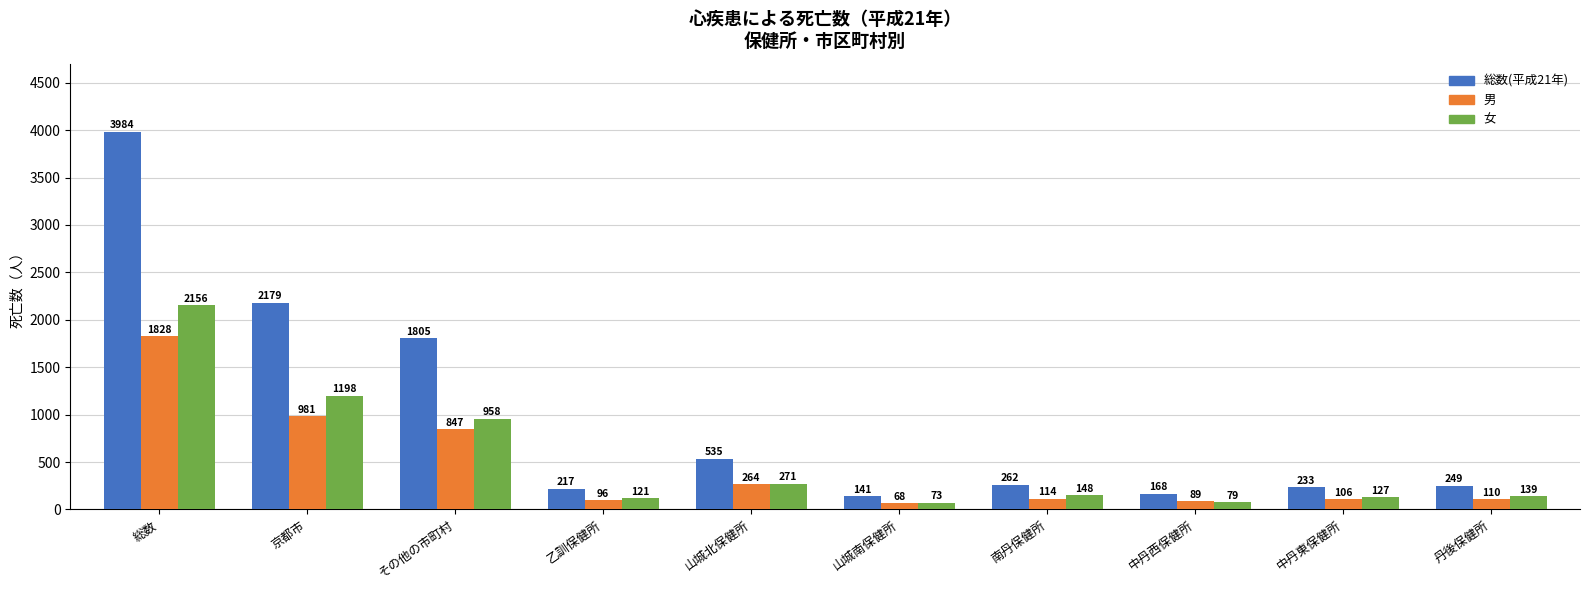

At how many categories does at least one series exceed 1716?

3